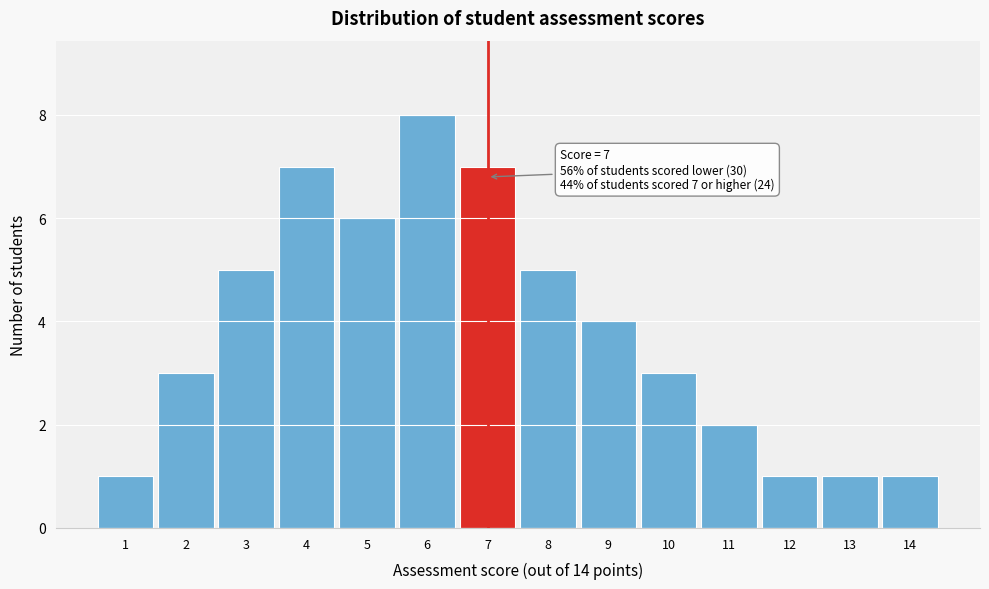

Reading left to right, list all the values displayed in this chart.

1	3	5	7	6	8	7	5	4	3	2	1	1	1